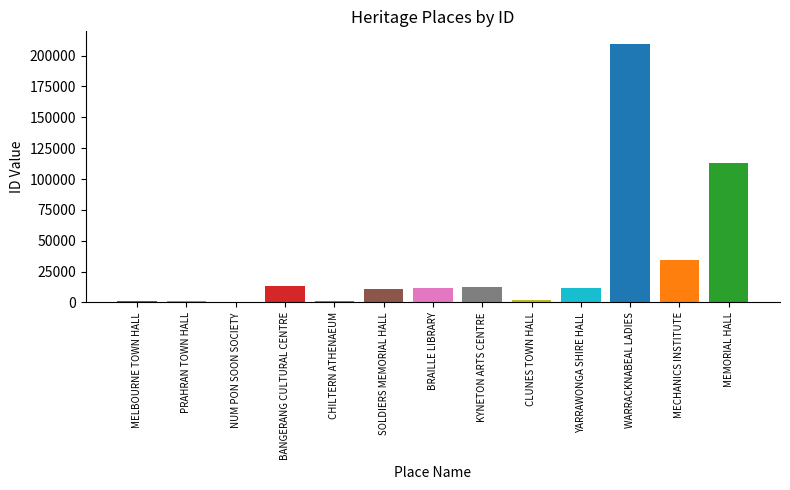

Does the chart contain any negative values?

No